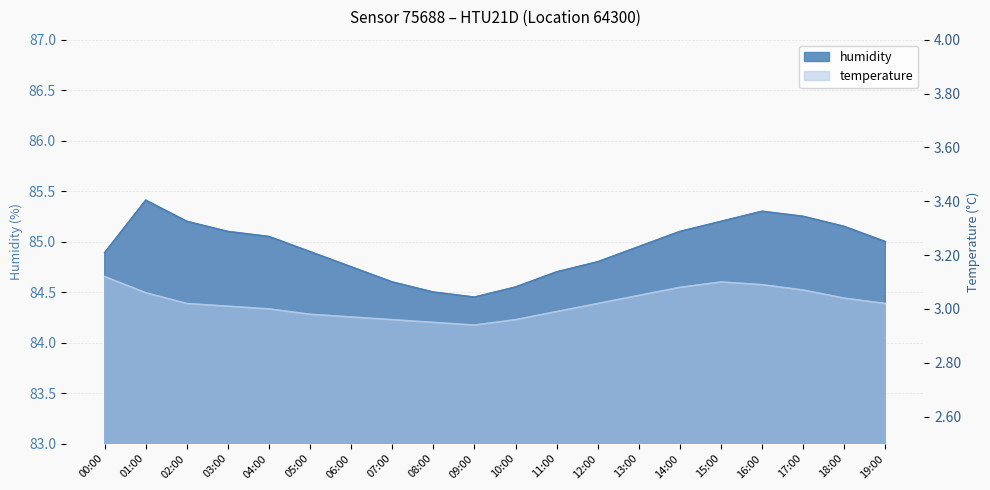

What is the sum of the temperature values at 11:00 and 13:00?

6.0